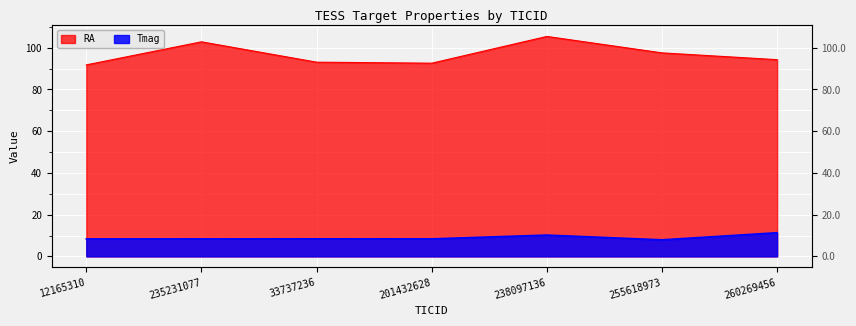

At which label does RA reach its minimum?

12165310